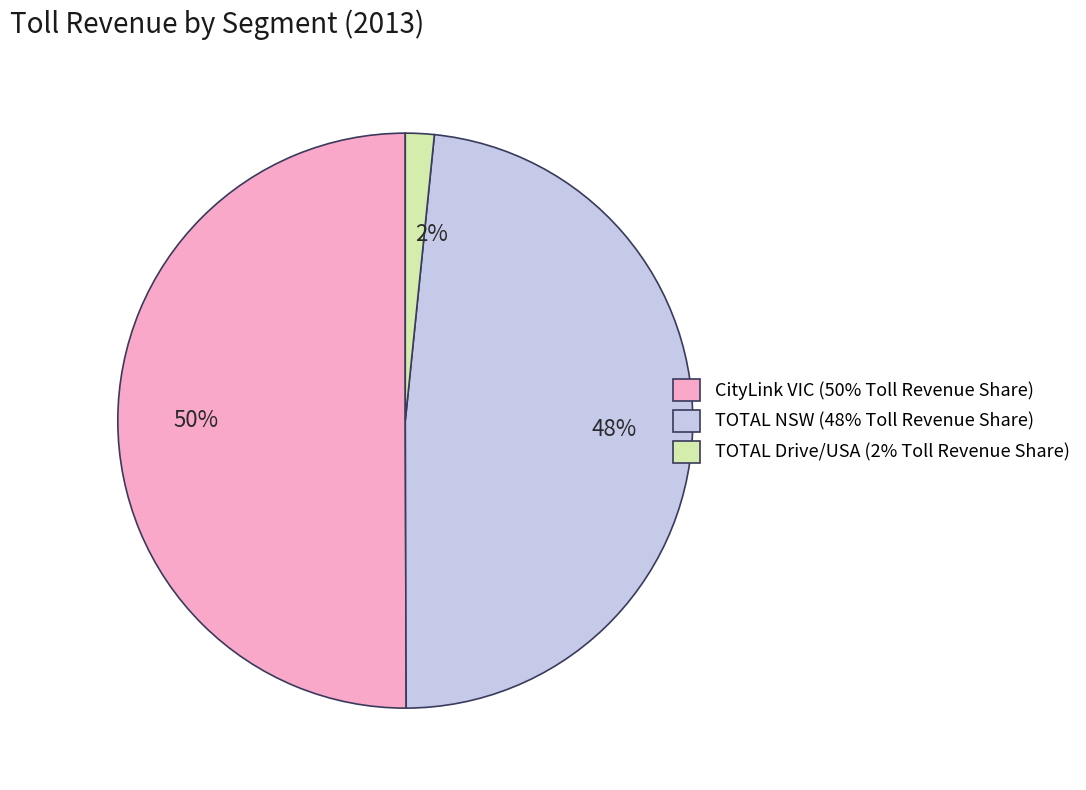

What is the majority slice?

50%